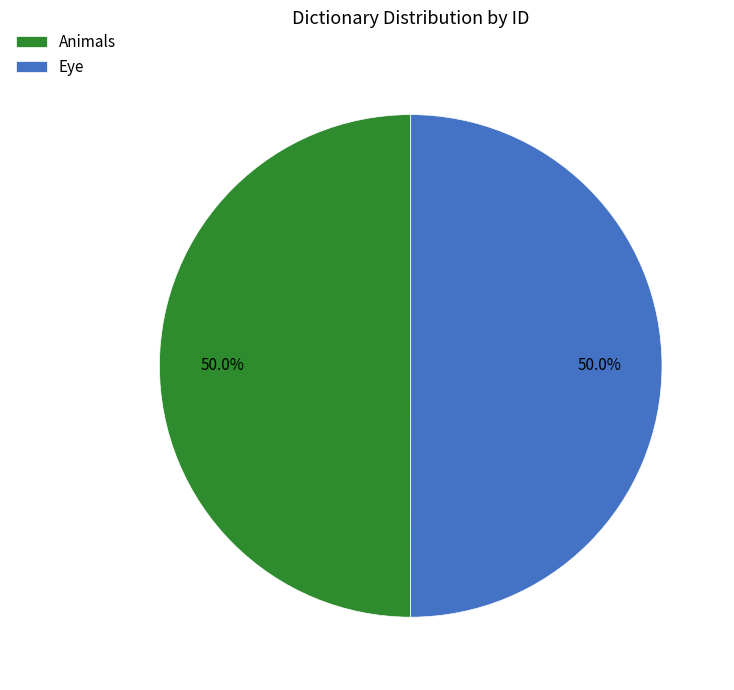

To the nearest percent, what is the average slice percentage?

50%